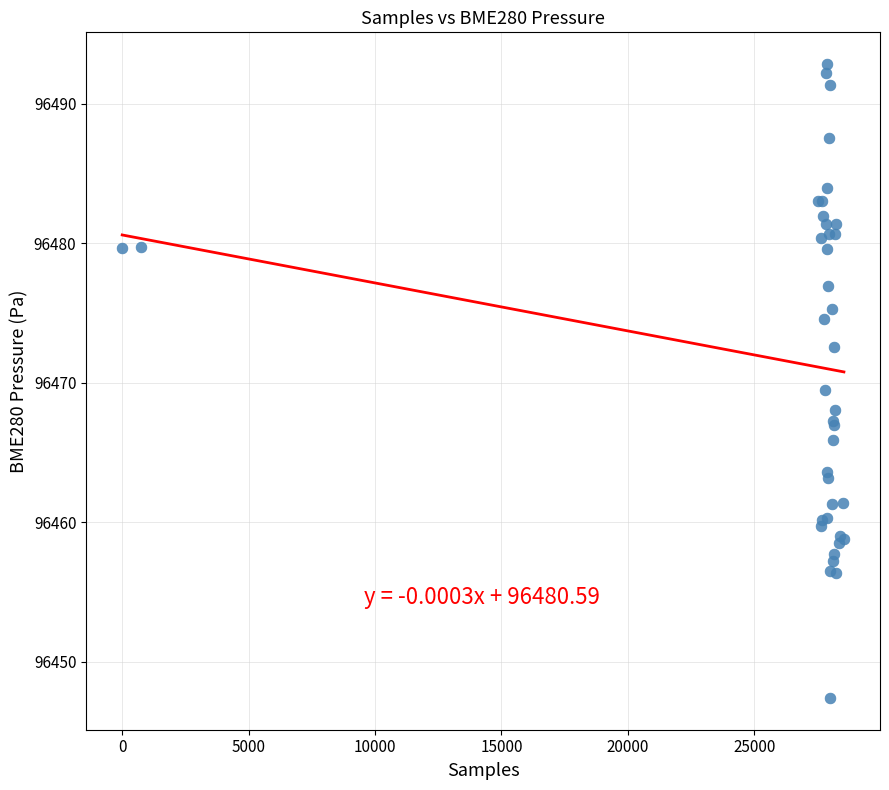

What Y value in the scatter plot is closest to 96470?

96469.5